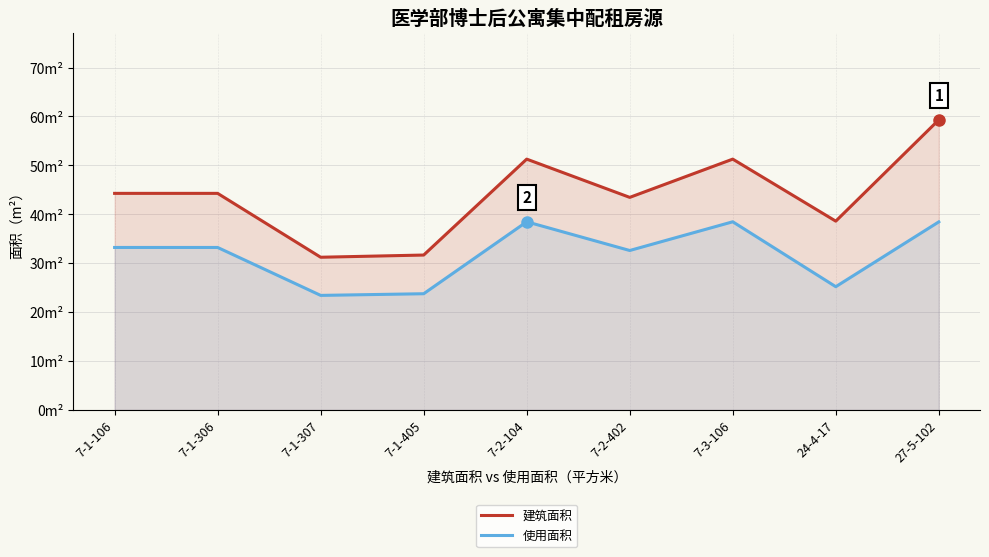

What is the sum of the 使用面积 values at 7-1-306 and 7-1-106?

66.4